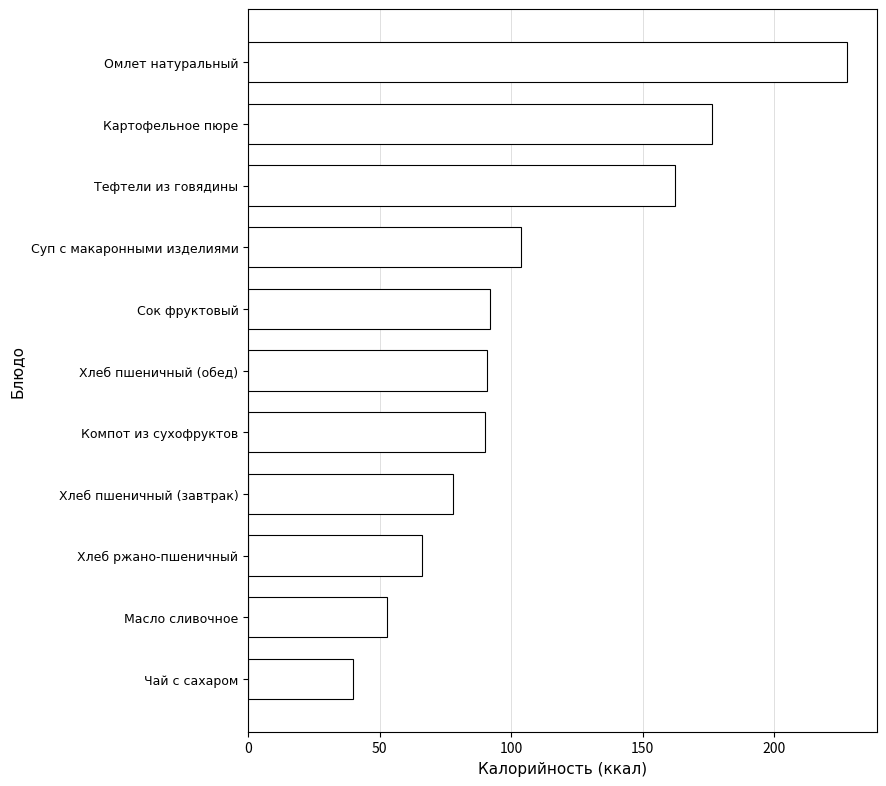

Reading top to bottom, extract all data points from this chart.

Омлет натуральный=227.7	Картофельное пюре=176.3	Тефтели из говядины=162.4	Суп с макаронными изделиями=103.7	Сок фруктовый=92.0	Хлеб пшеничный (обед)=91.0	Компот из сухофруктов=89.9	Хлеб пшеничный (завтрак)=78.0	Хлеб ржано-пшеничный=66.0	Масло сливочное=52.9	Чай с сахаром=39.9